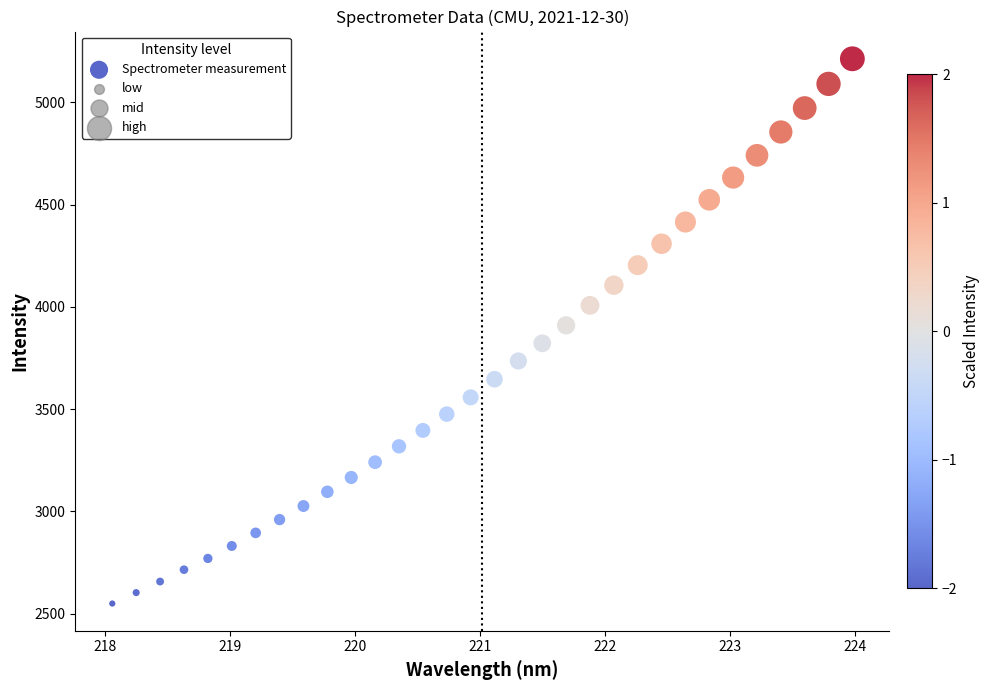

What is the range of Y values (max minus min)?

2663.9